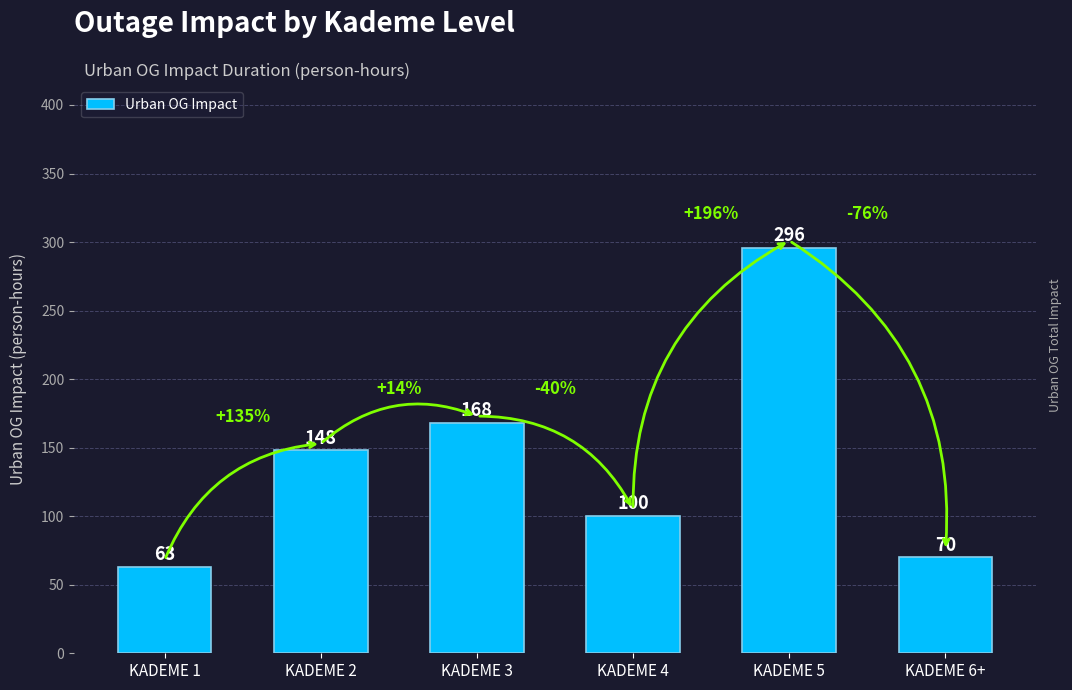

What is the difference between the maximum and second lowest values?

226